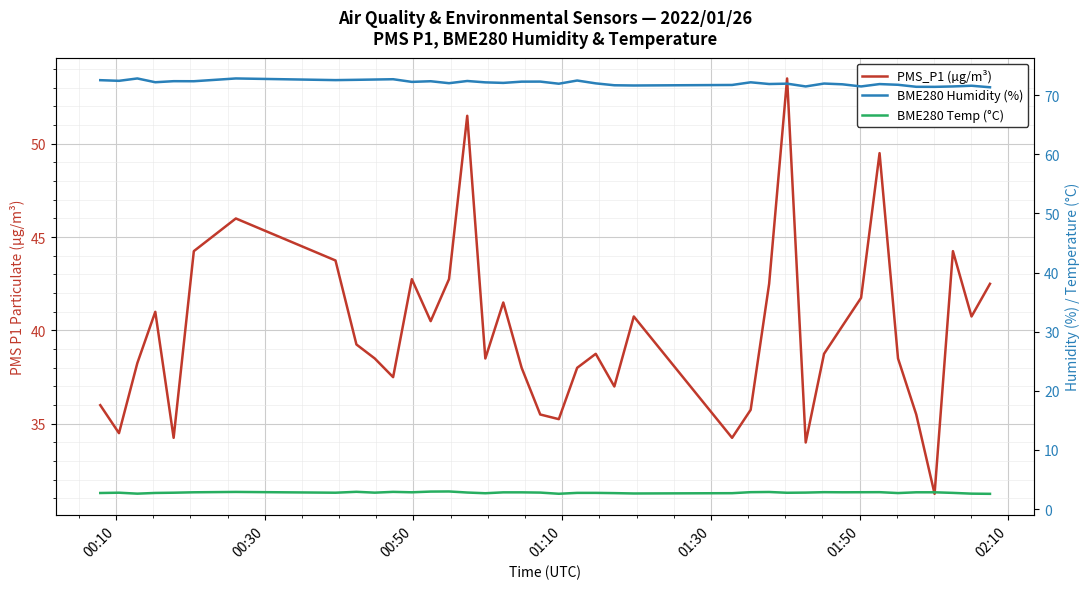

True or false: BME280 Temp (°C) and BME280 Humidity (%) intersect in this chart.

False